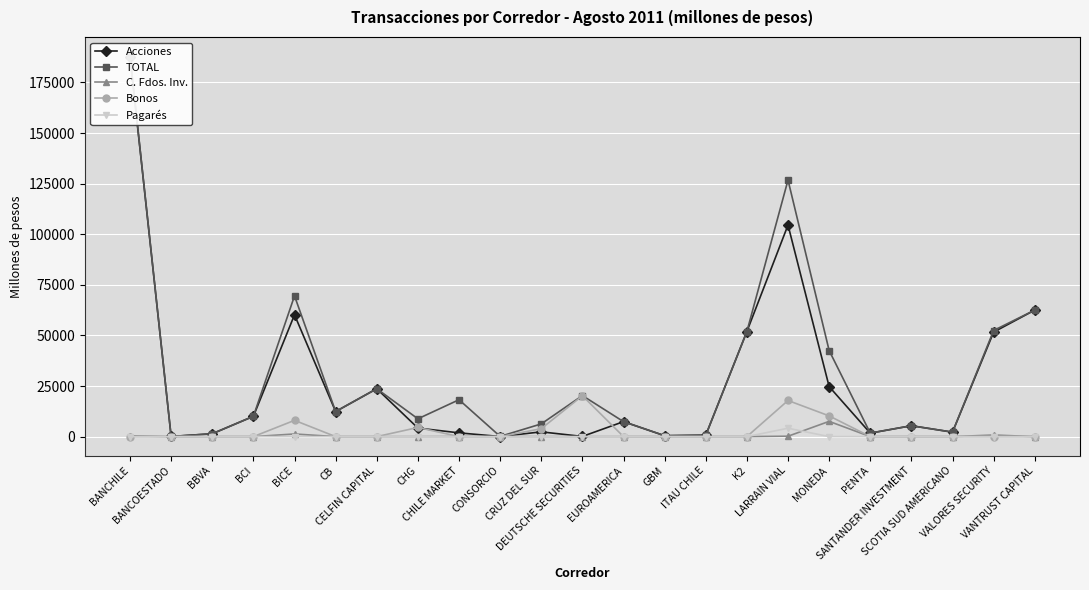

Rank the series at EUROAMERICA from highest to lowest value.

Acciones, TOTAL, C. Fdos. Inv., Bonos, Pagarés